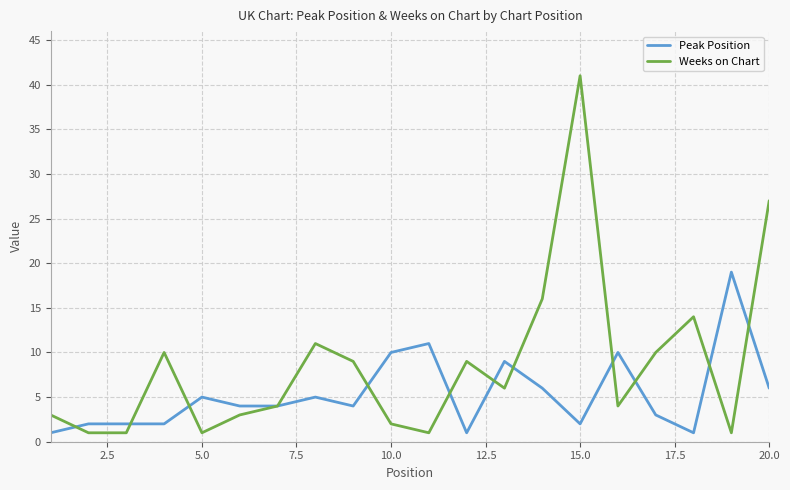

Which series has the largest range (max minus min)?

Weeks on Chart